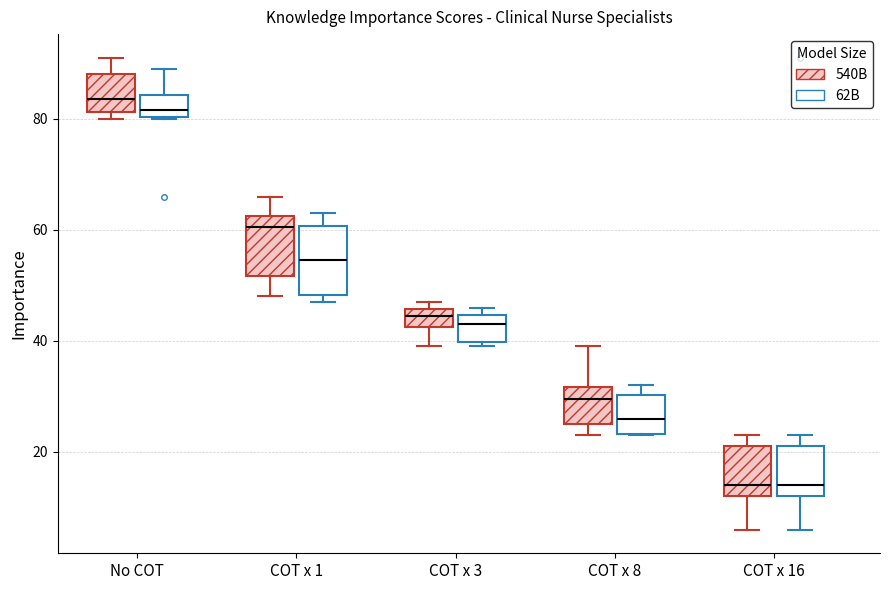

Reading left to right, transcribe this box plot: for each box, give where its median line is, the range the box spans, and where its two whiskers end, as read against the y-axis. The values are not printed on the chart, so give them approximately, as read against the axis.

No COT (540B): median 84, box 82 to 88, whiskers 80 to 92
No COT (62B): median 82, box 80 to 84, whiskers 80 to 90
COT x 1 (540B): median 60, box 52 to 62, whiskers 48 to 66
COT x 1 (62B): median 54, box 48 to 60, whiskers 48 (just below the box's lower edge) to 64
COT x 3 (540B): median 44, box 42 to 46, whiskers 40 to 48
COT x 3 (62B): median 44 (just below the box's upper edge), box 40 to 44, whiskers 40 (just below the box's lower edge) to 46
COT x 8 (540B): median 30, box 26 to 32, whiskers 24 to 40
COT x 8 (62B): median 26, box 24 to 30, whiskers 24 to 32
COT x 16 (540B): median 14, box 12 to 22, whiskers 6 to 24
COT x 16 (62B): median 14, box 12 to 22, whiskers 6 to 24